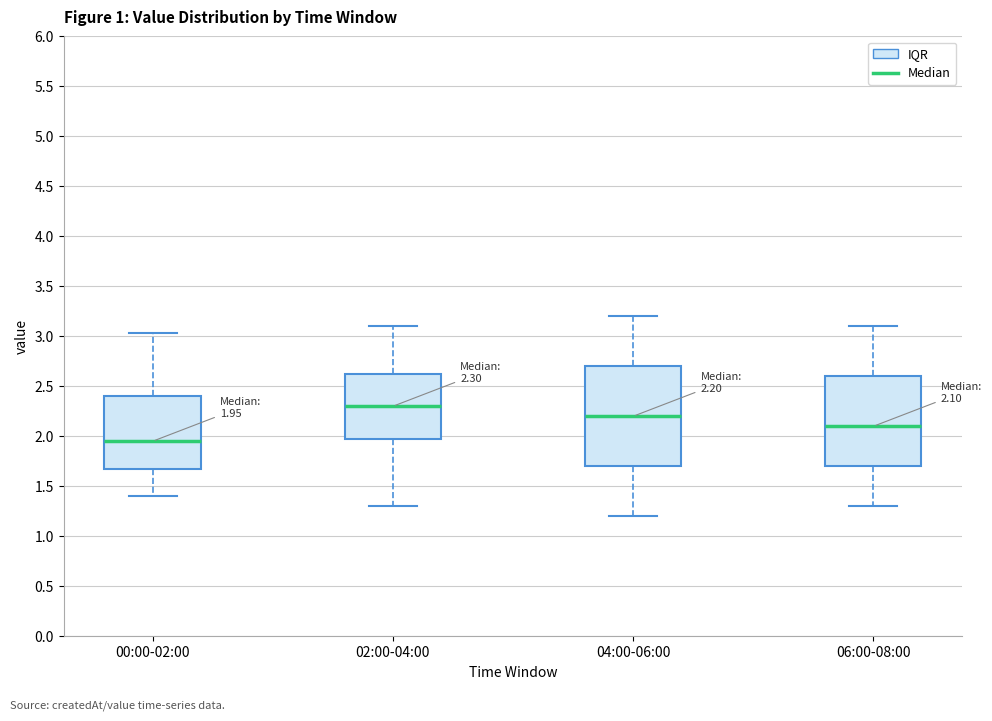

Which box has the lowest median line?

00:00-02:00